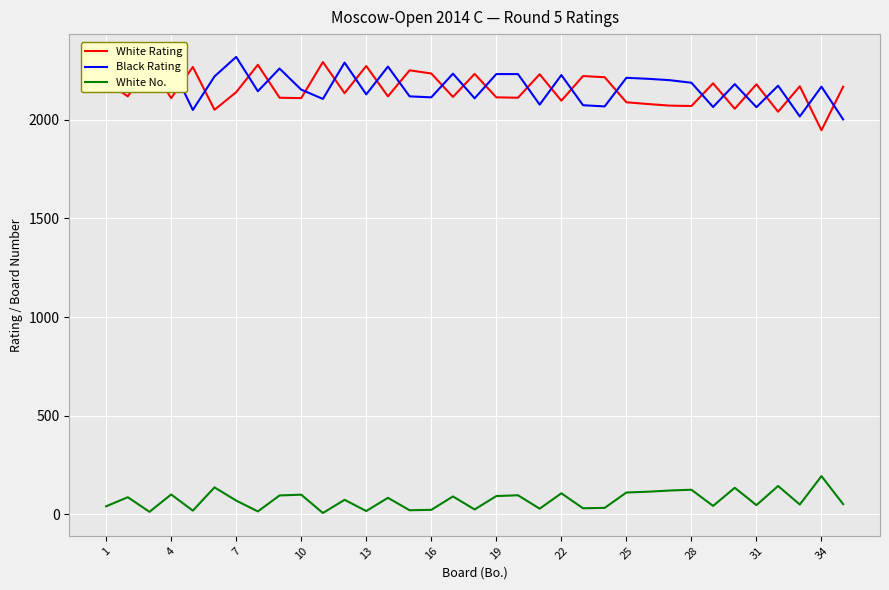

True or false: Black Rating and White No. intersect in this chart.

False